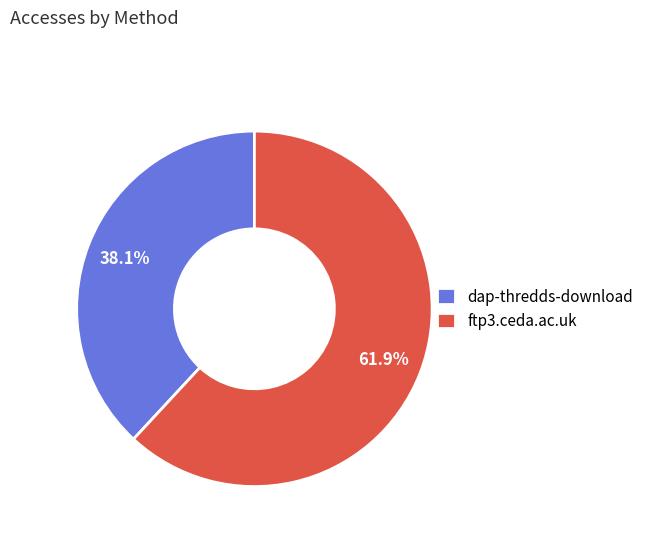

Which slice is the smallest?

dap-thredds-download